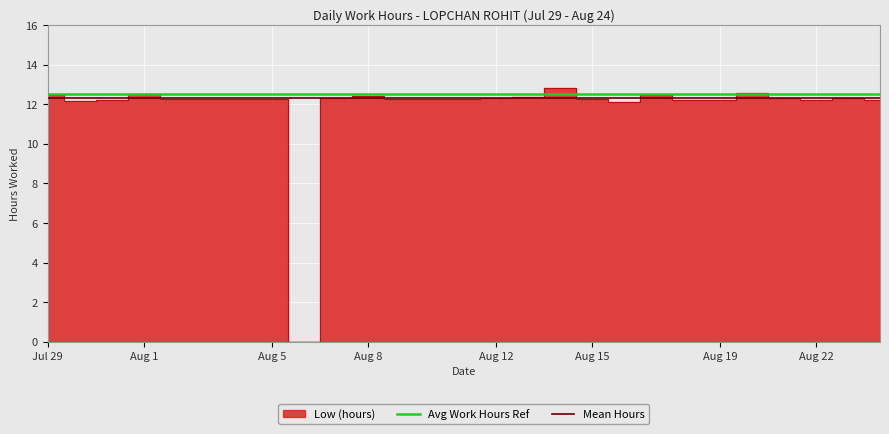

What is the value of the Mean Hours point at the 2nd from the left?

12.3